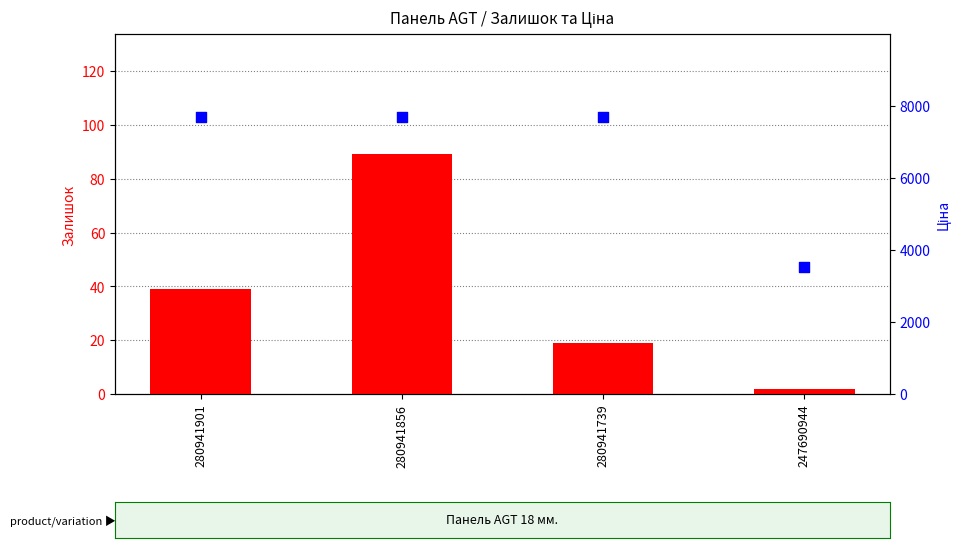

Which series has the largest total across all categories?

Ціна (доп. ціна)